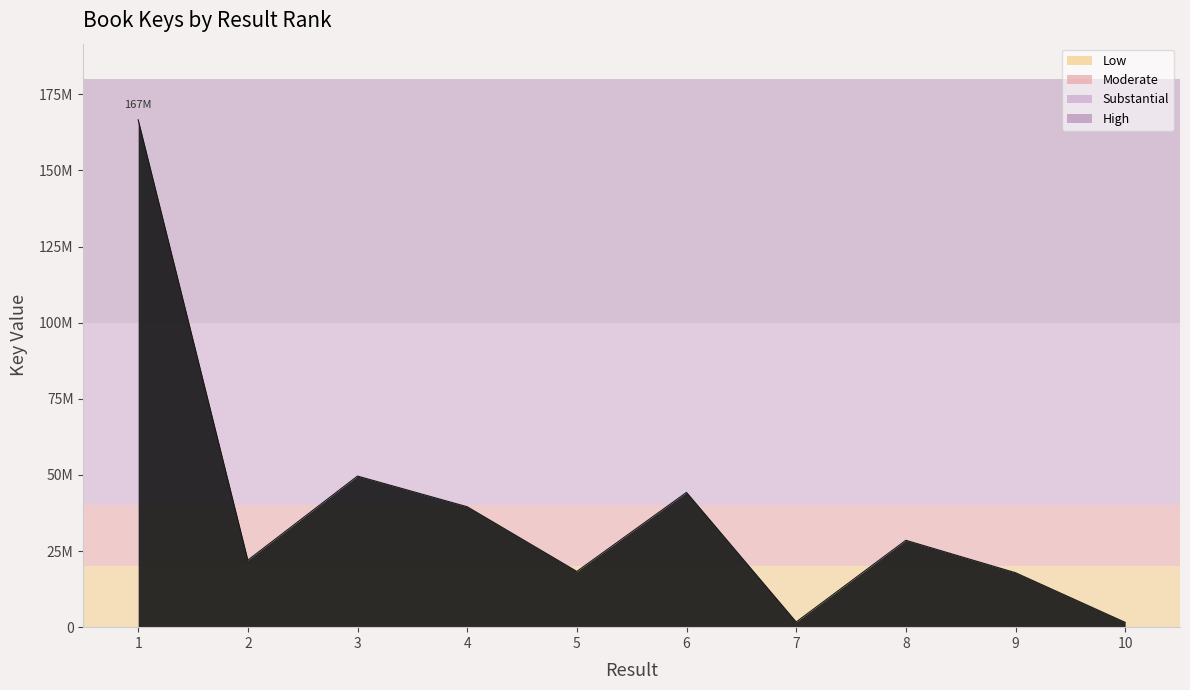

Is it true that the value at 7 is 1700293?

True